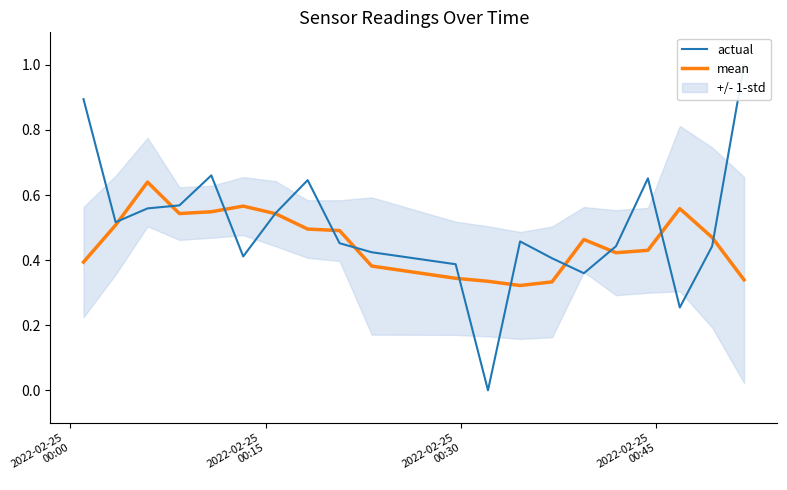

How many mean values are between 0 and 1?

20